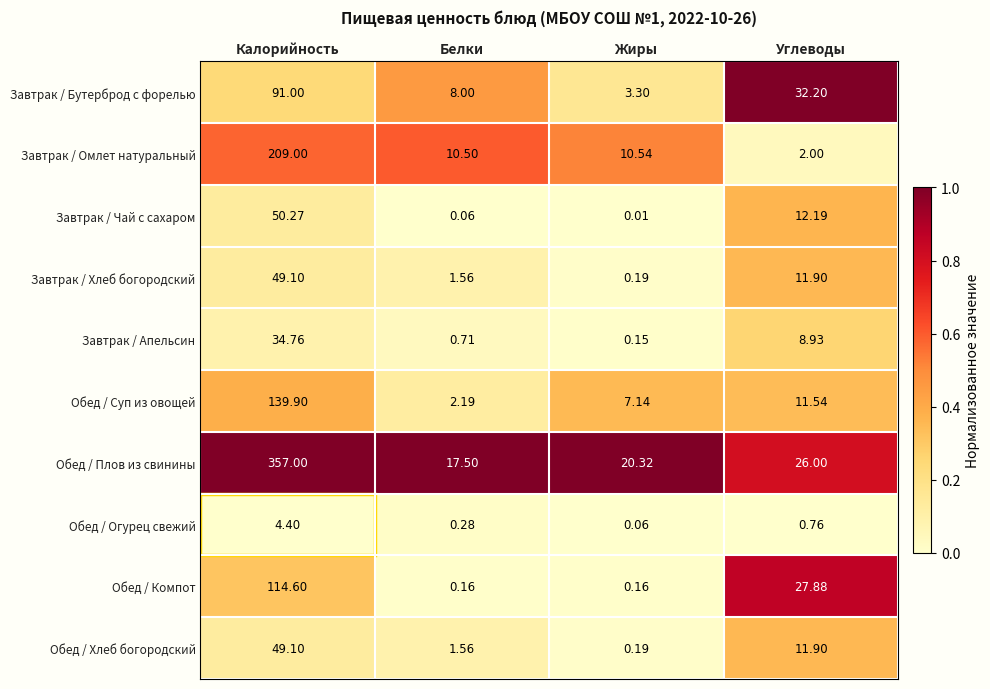

Which category has the lowest value in the Обед / Суп из овощей series?

Белки